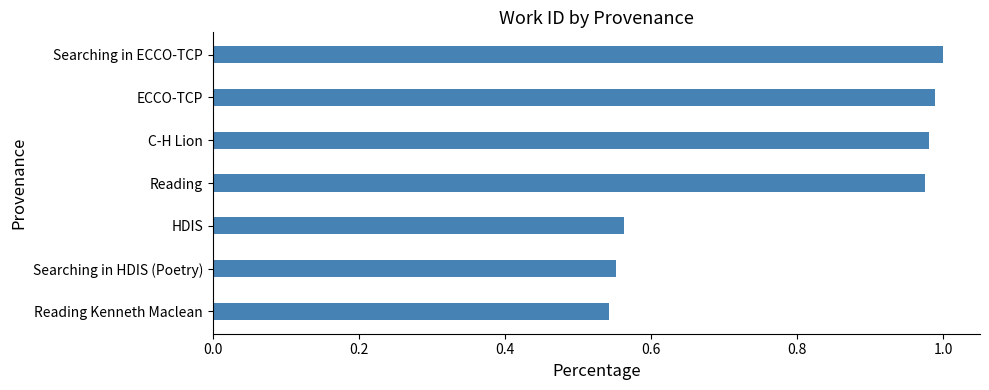

What is the sum of the values at ECCO-TCP and Reading Kenneth Maclean?

1.5